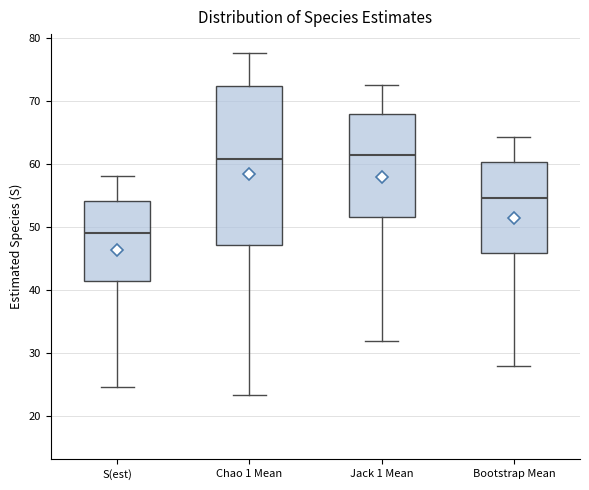

Comparing the boxes themselves (not the whiskers), which one is the tallest?

Chao 1 Mean